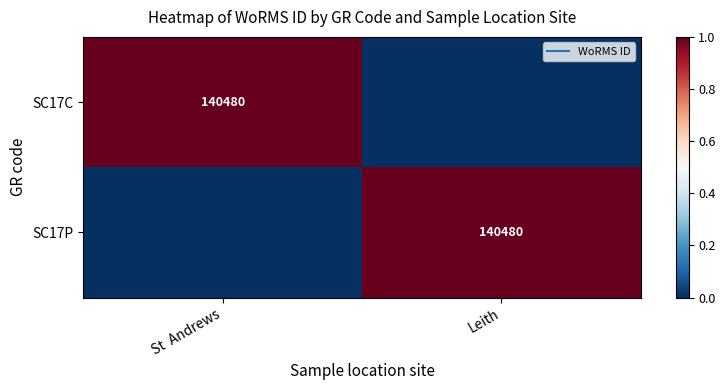

Which series has the largest total across all categories?

SC17C